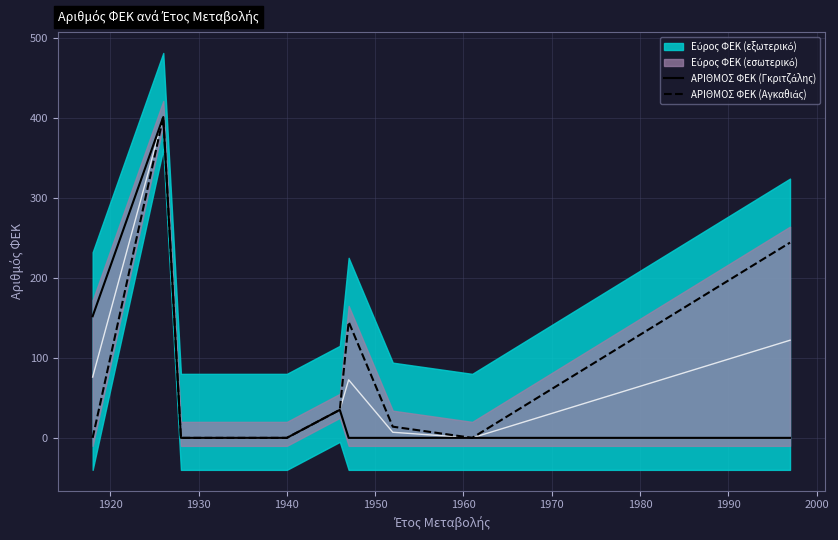

How many lines are shown in the chart?

2